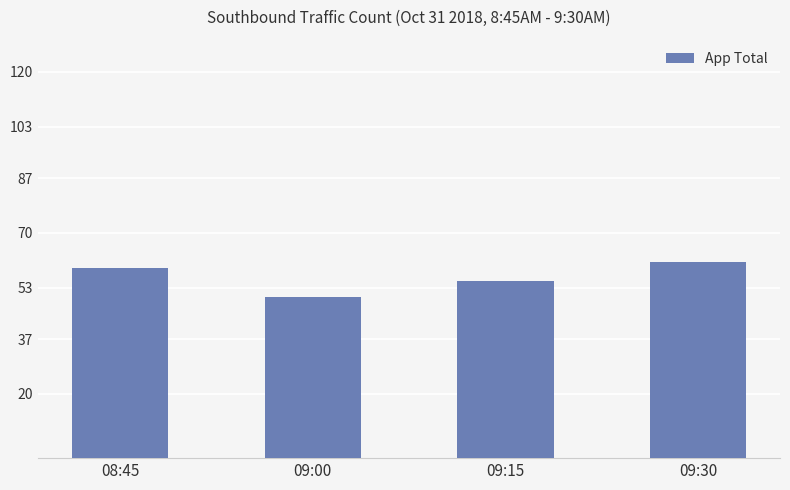

What is the difference between the maximum and minimum values?

11